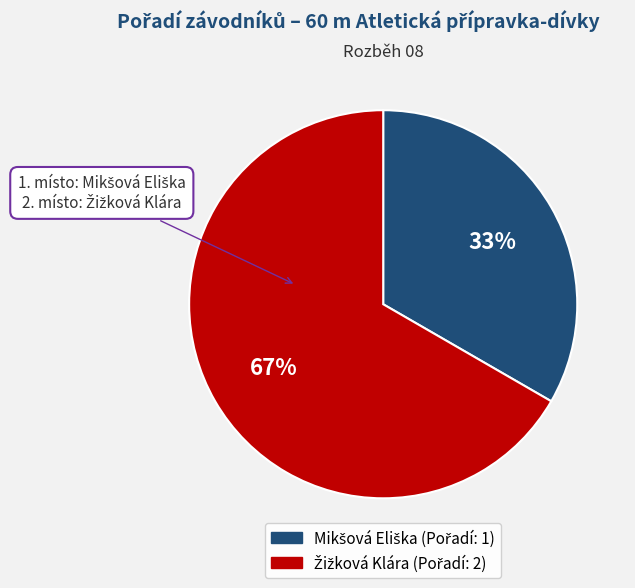

Is there any slice that represents more than half of the pie?

Yes